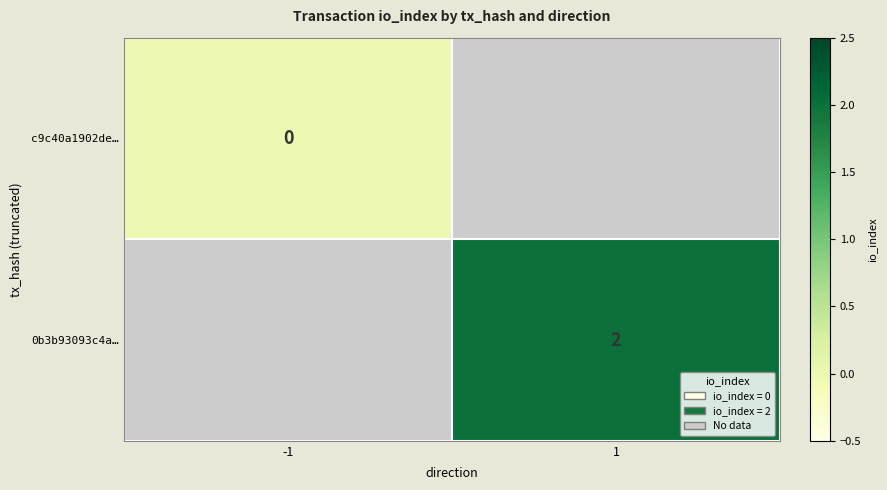

The value of 0b3b93093c4a… at 1 is 3. True or false?

False